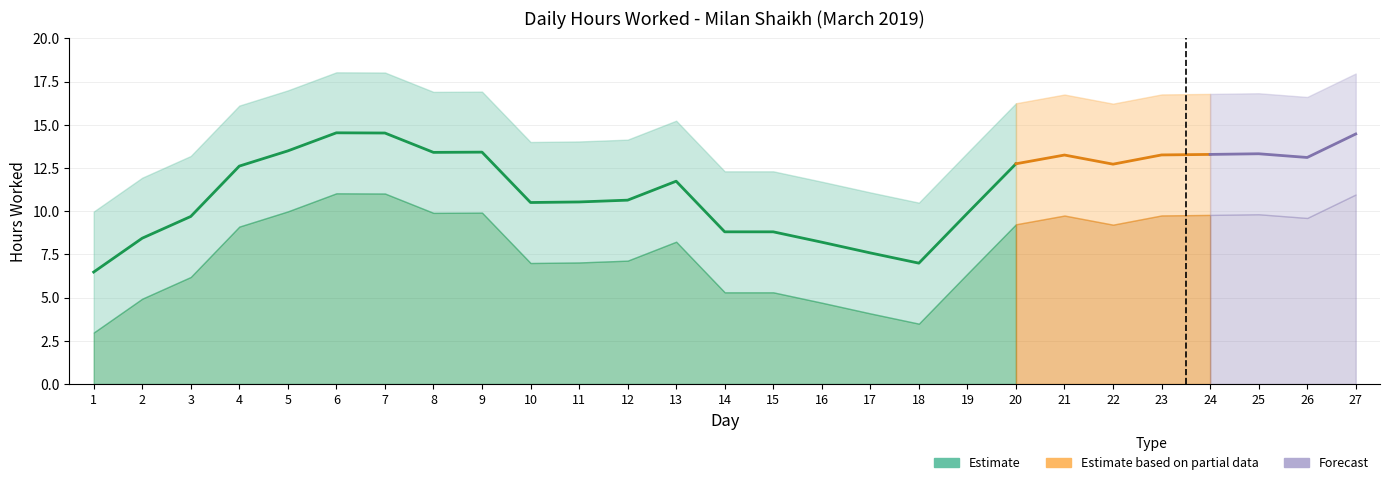

Which has a higher value, 1 or 18?

18